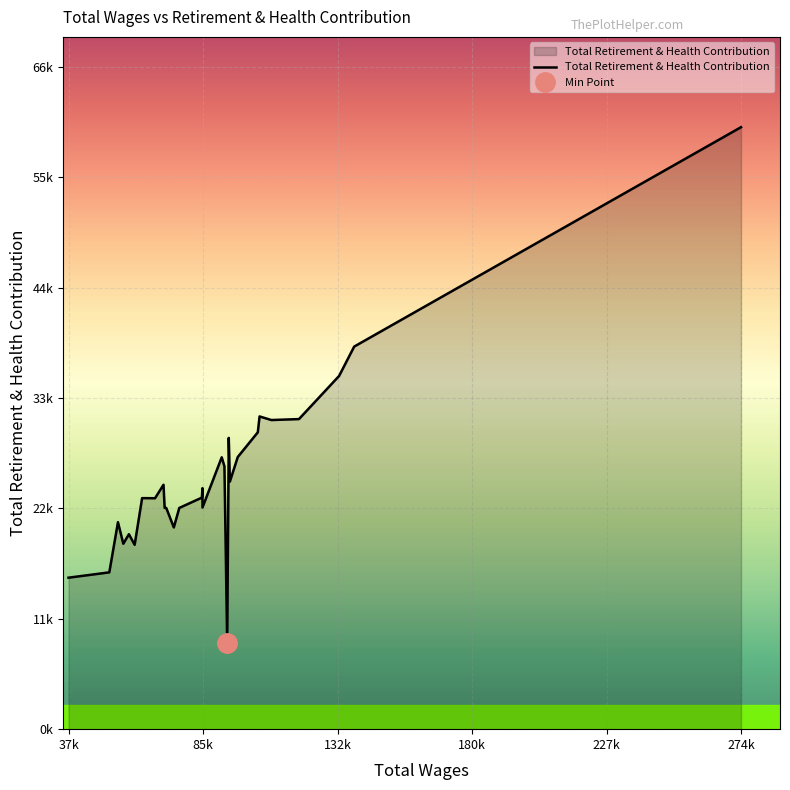

How many distinct data groups are displayed?

1